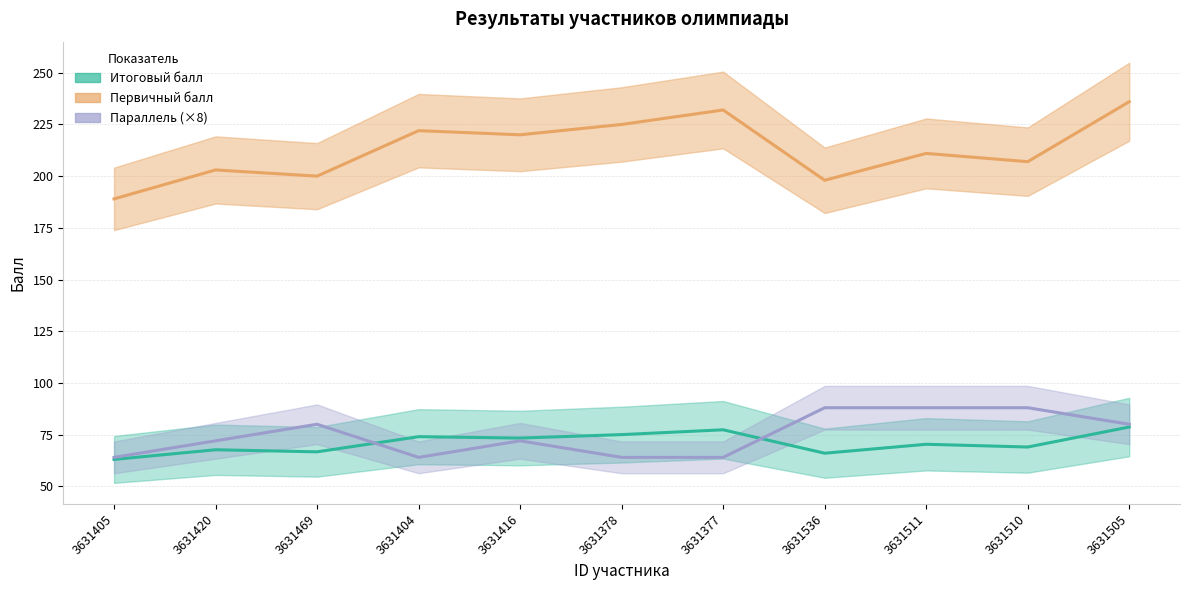

Reading left to right, extract all data points from this chart.

Первичный балл: 189.0	203.0	200.0	222.0	220.0	225.0	232.0	198.0	211.0	207.0	236.0
Итоговый балл: 63.0	67.7	66.7	74.0	73.3	75.0	77.3	66.0	70.3	69.0	78.7
Параллель (×8): 64.0	72.0	80.0	64.0	72.0	64.0	64.0	88.0	88.0	88.0	80.0